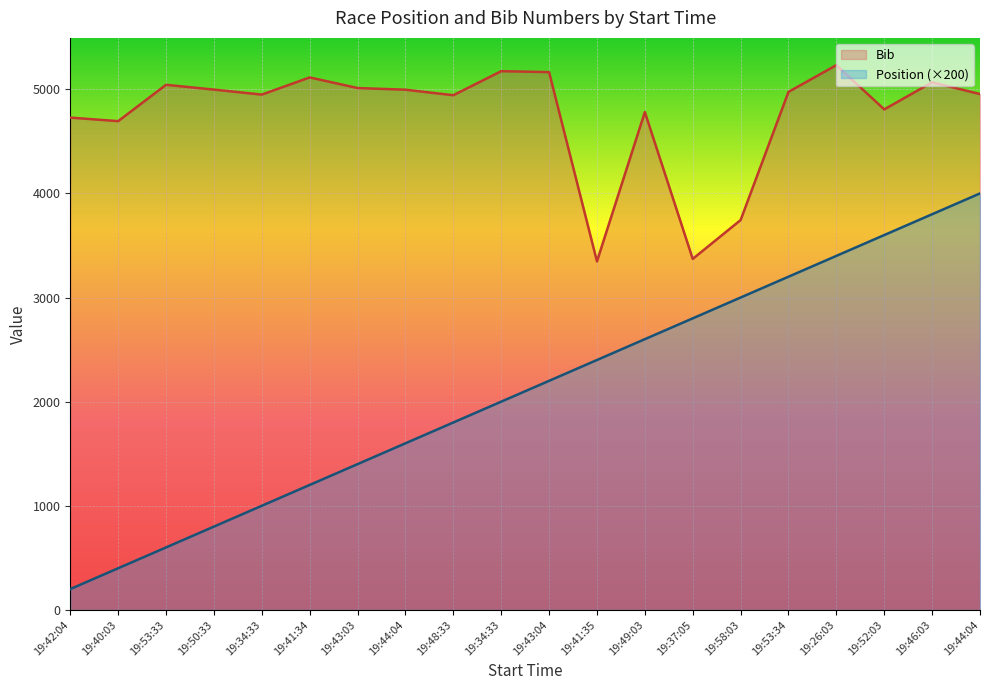

What are all the series names shown in the legend?

Bib, Position (×200)